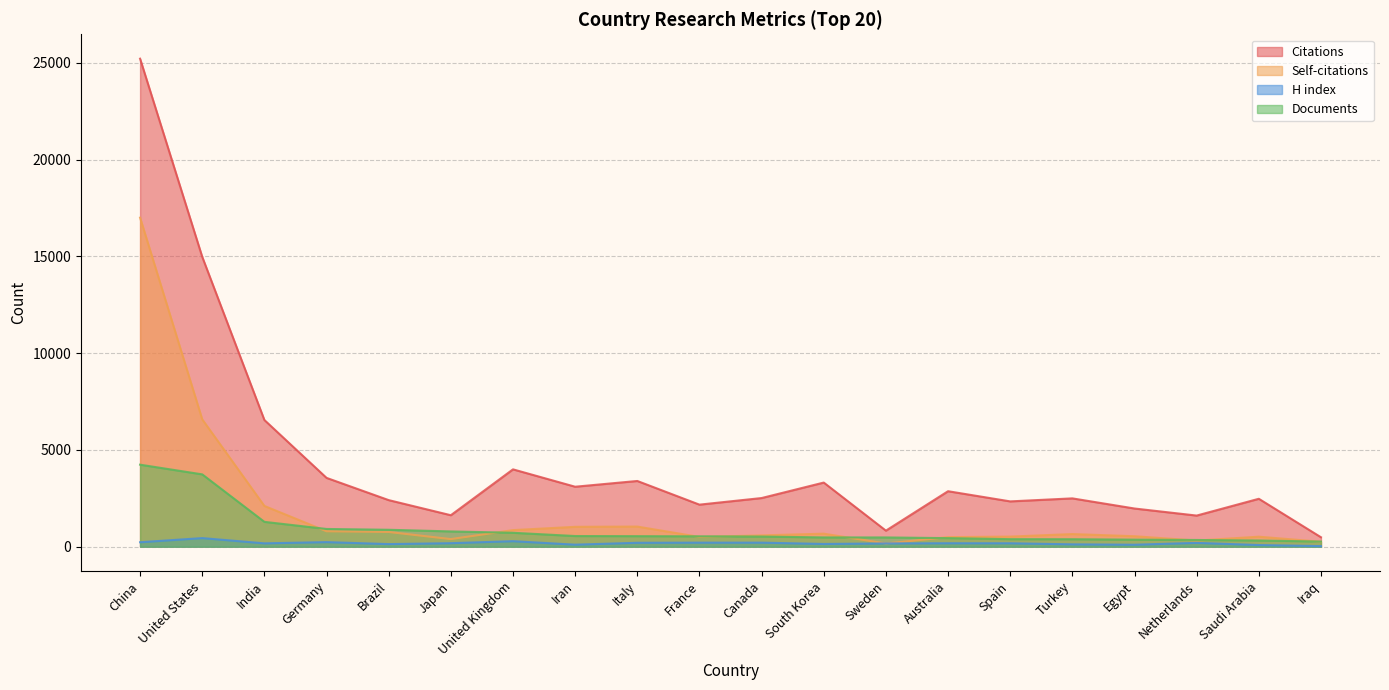

At which category is the sum across all series the highest?

China